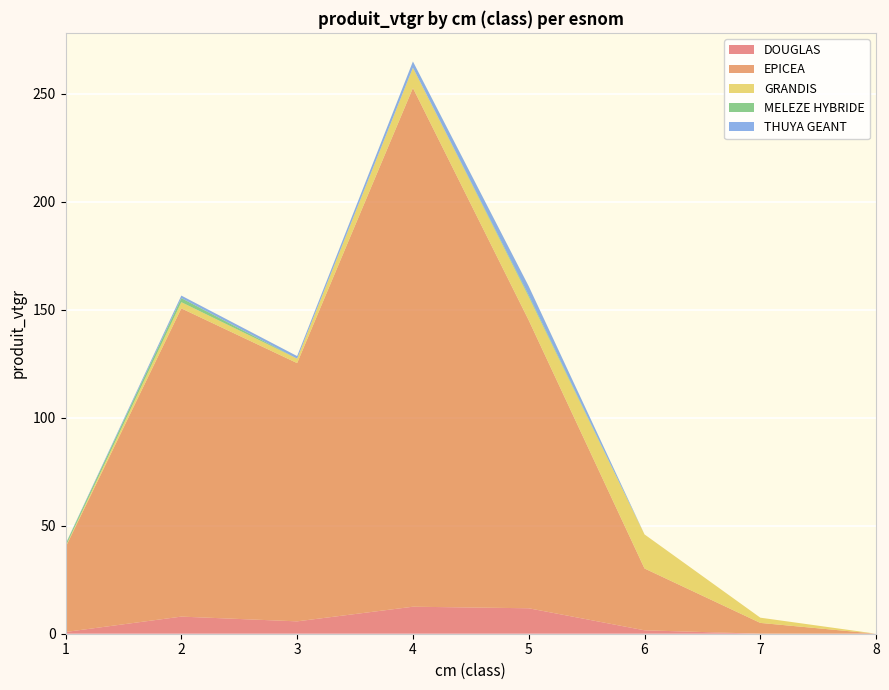

Reading left to right, transcribe all the data shown in this chart.

DOUGLAS: 1=0.8	2=7.9	3=5.7	4=12.5	5=11.8	6=1.6	7=0.0	8=0.0
EPICEA: 1=39.2	2=142.8	3=119.6	4=240.2	5=133.4	6=28.6	7=5.0	8=0.0
GRANDIS: 1=0.4	2=2.9	3=2.1	4=9.4	5=10.8	6=15.8	7=2.4	8=0.0
MELEZE HYBRIDE: 1=1.0	2=1.9	3=0.0	4=0.0	5=0.7	6=0.0	7=0.0	8=0.0
THUYA GEANT: 1=0.2	2=1.2	3=1.2	4=2.9	5=4.3	6=0.0	7=0.0	8=0.0